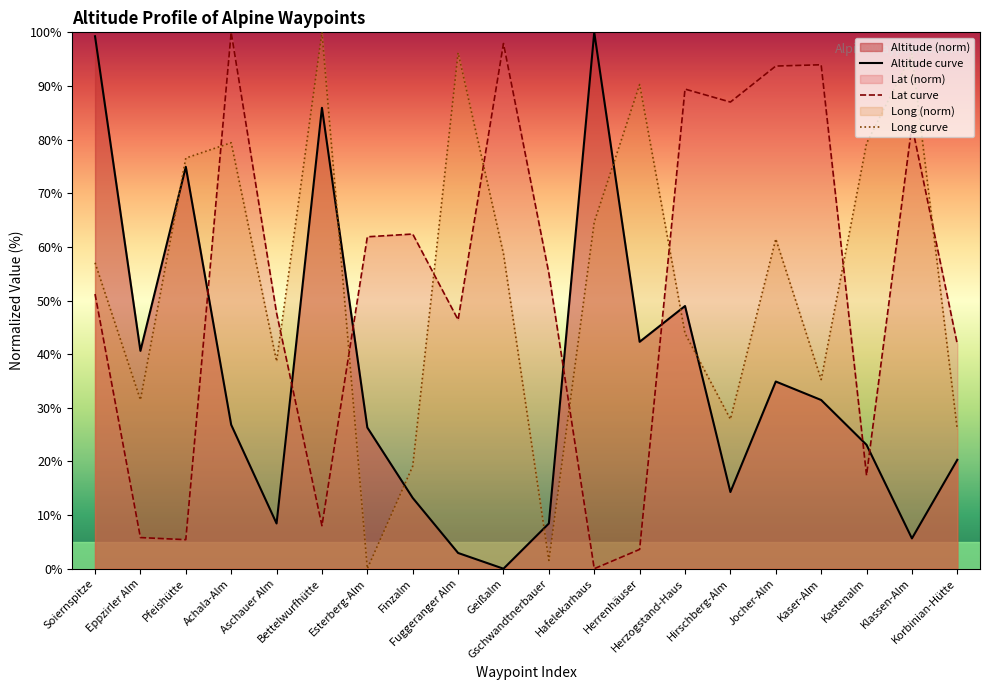

The value of Long curve at Jocher-Alm is 16.6. True or false?

False